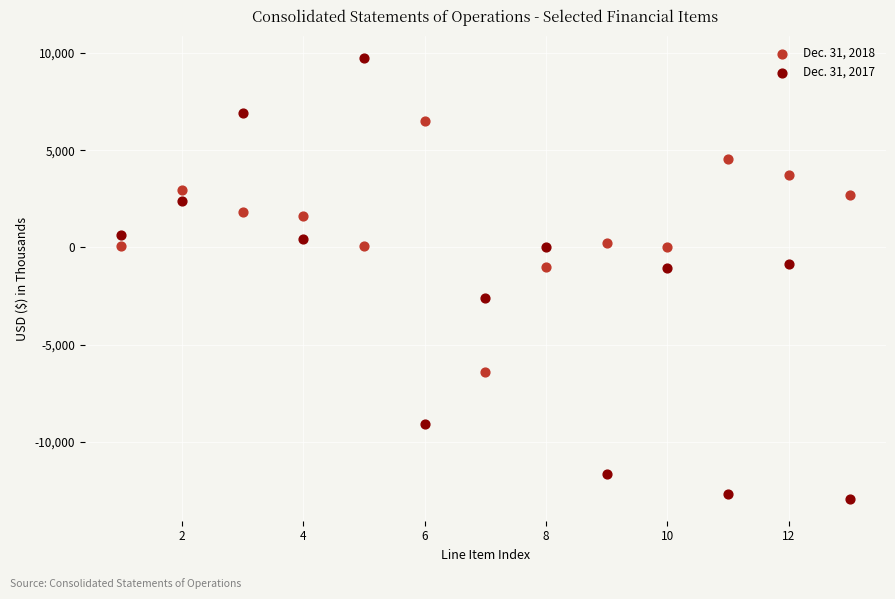

Across all data points, what is the range of Y values (max minus min)?

22653